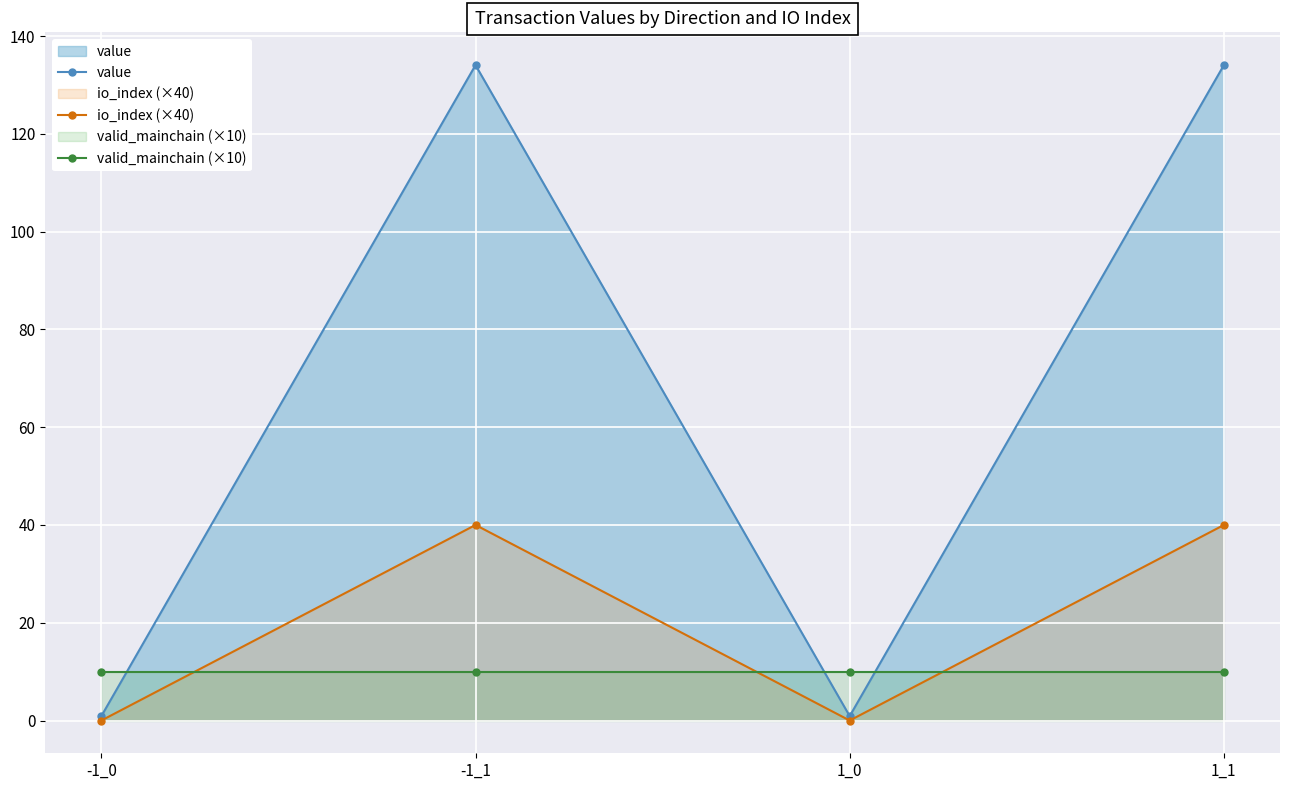

What position from the right is 1_1?

1